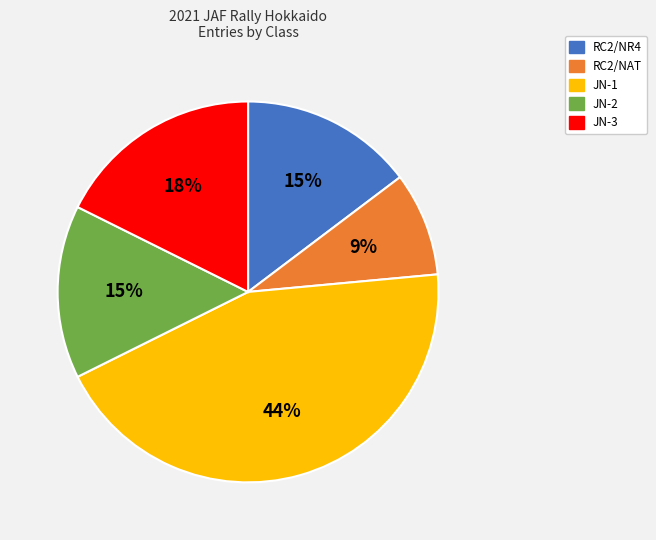

How many slices are in this pie chart?

5